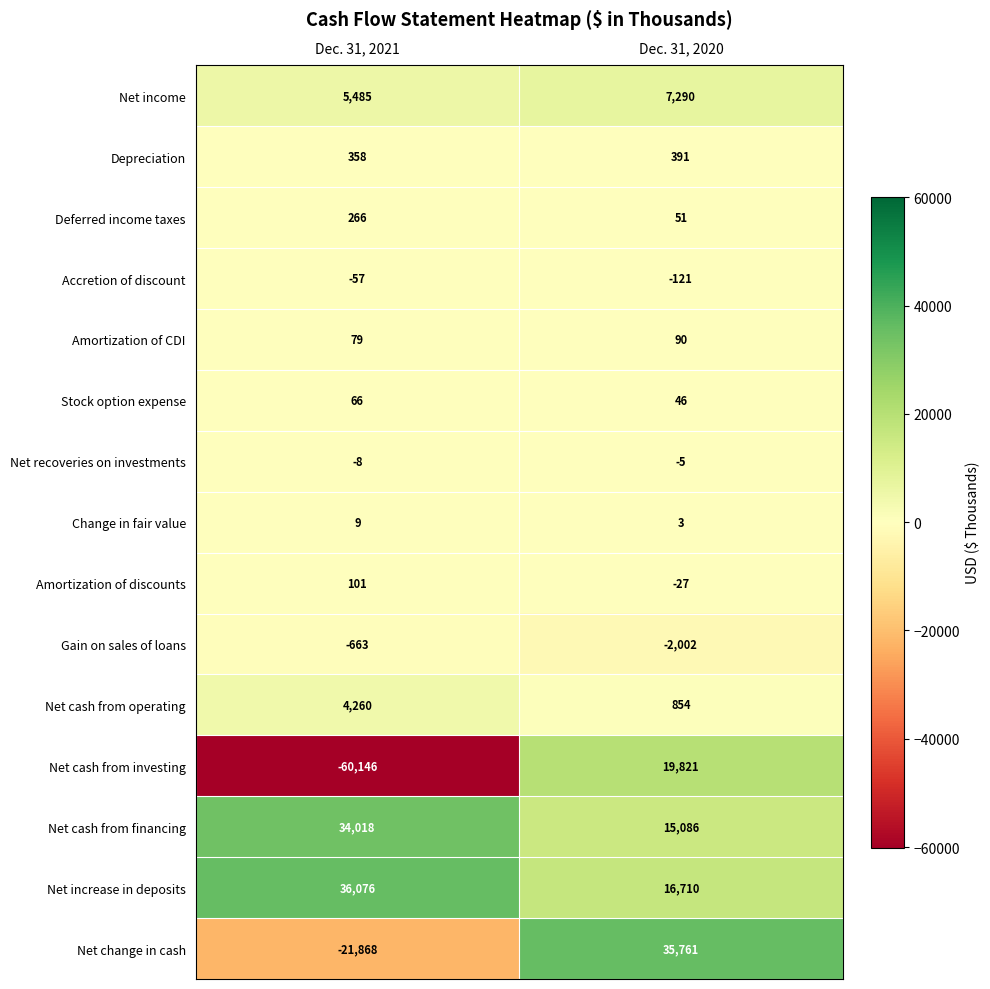

What is the smallest value displayed?

-60146